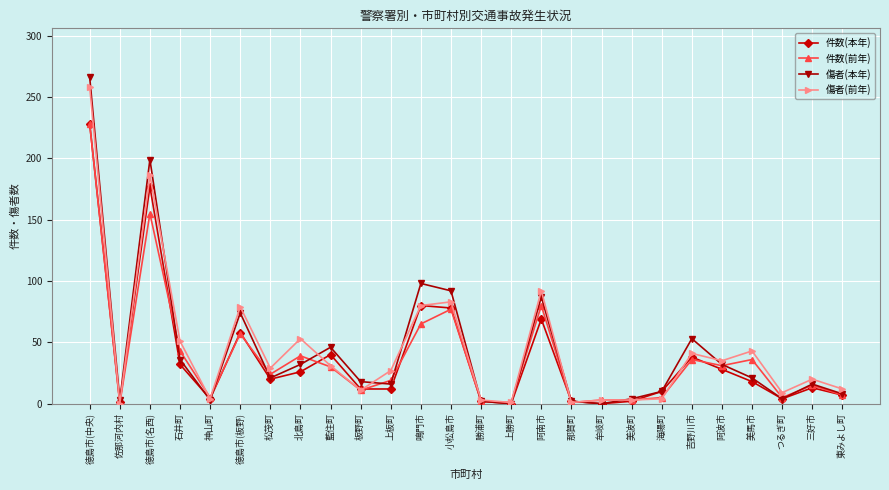

Between 北島町 and 美波町, which series saw the biggest shift?

傷者(前年)